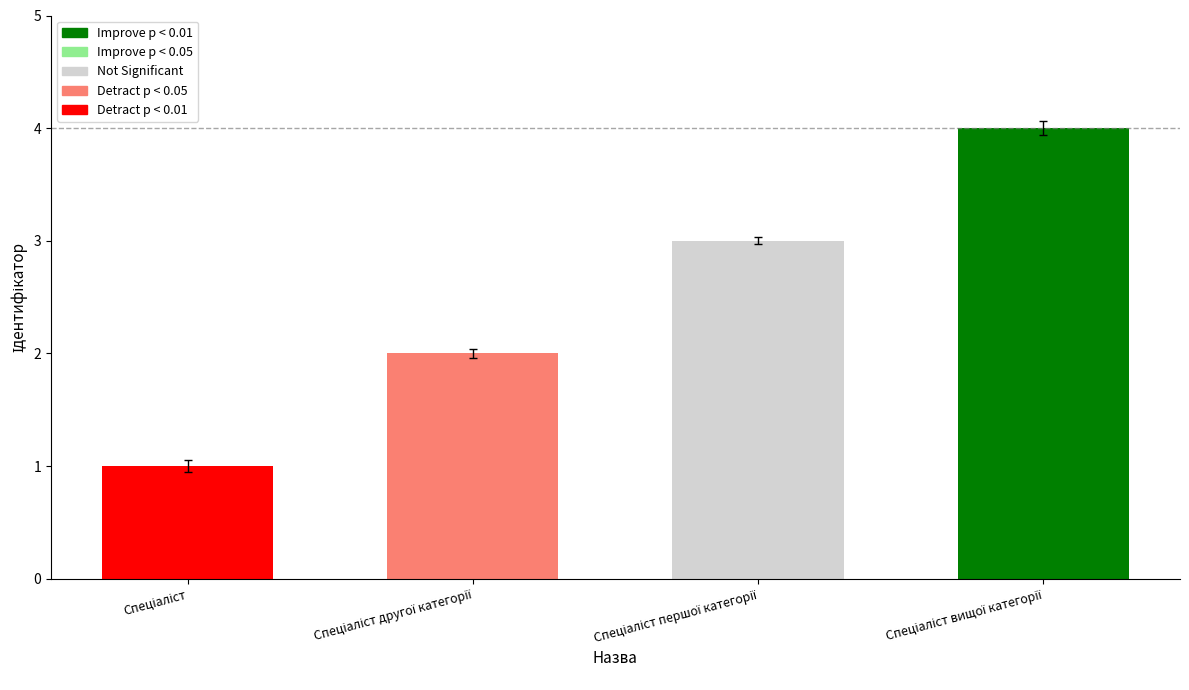

List the labels in order of value, smallest first.

Спеціаліст, Спеціаліст другої категорії, Спеціаліст першої категорії, Спеціаліст вищої категорії